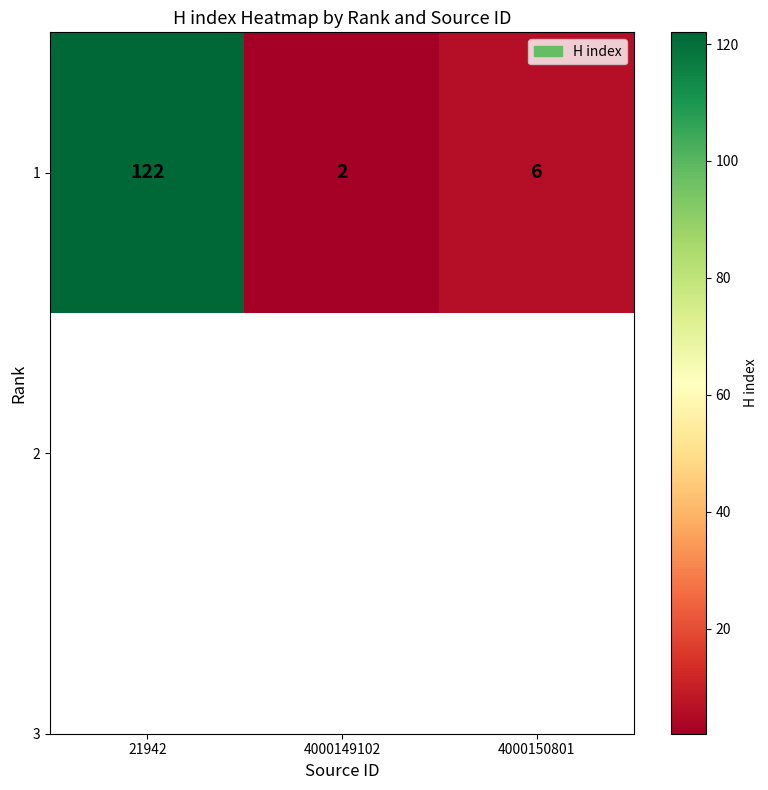

How many series are shown in this chart?

1